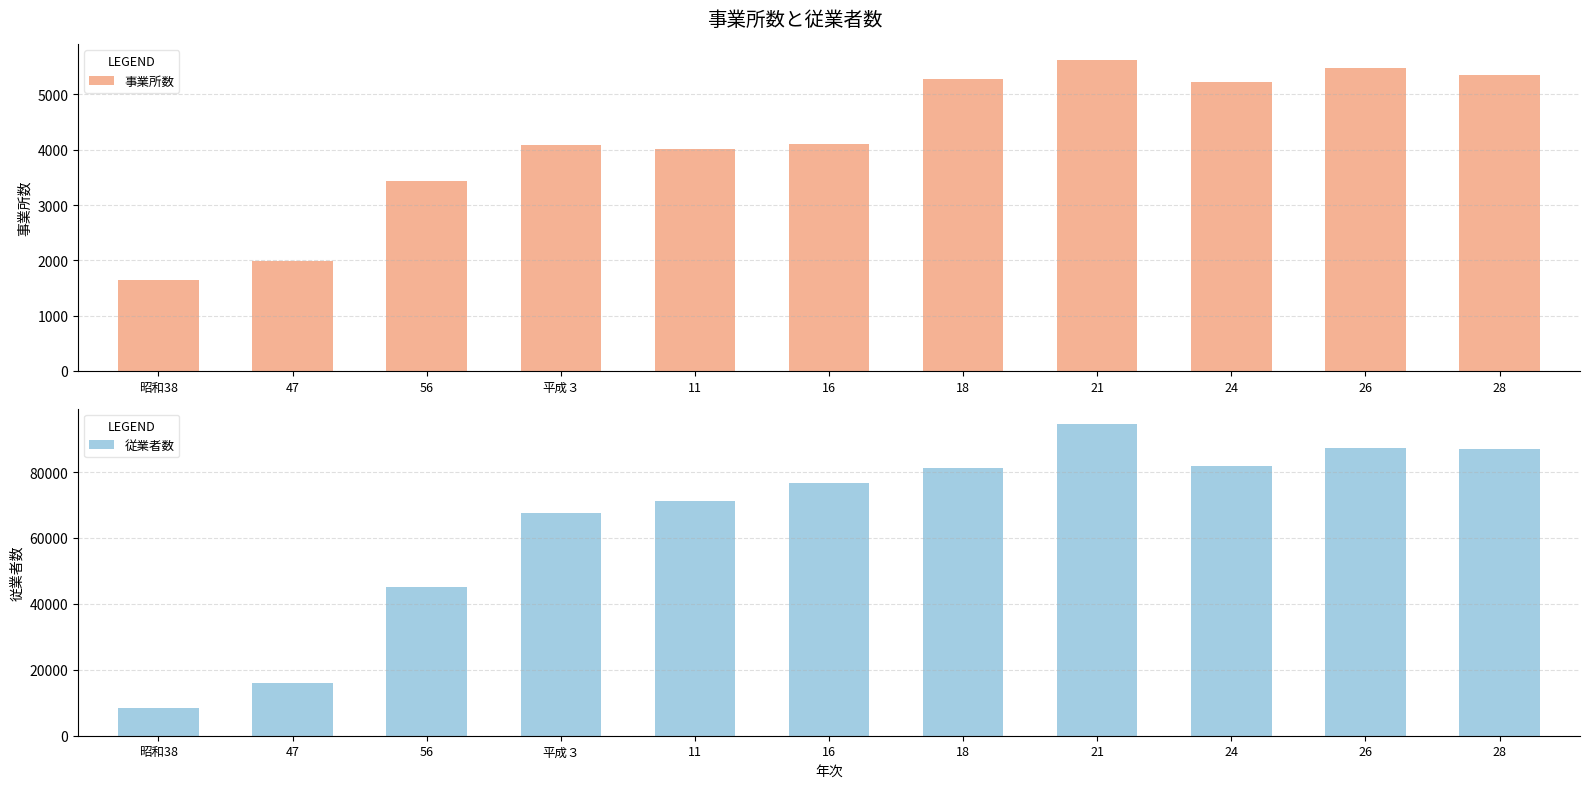

What position from the right is 47?

10